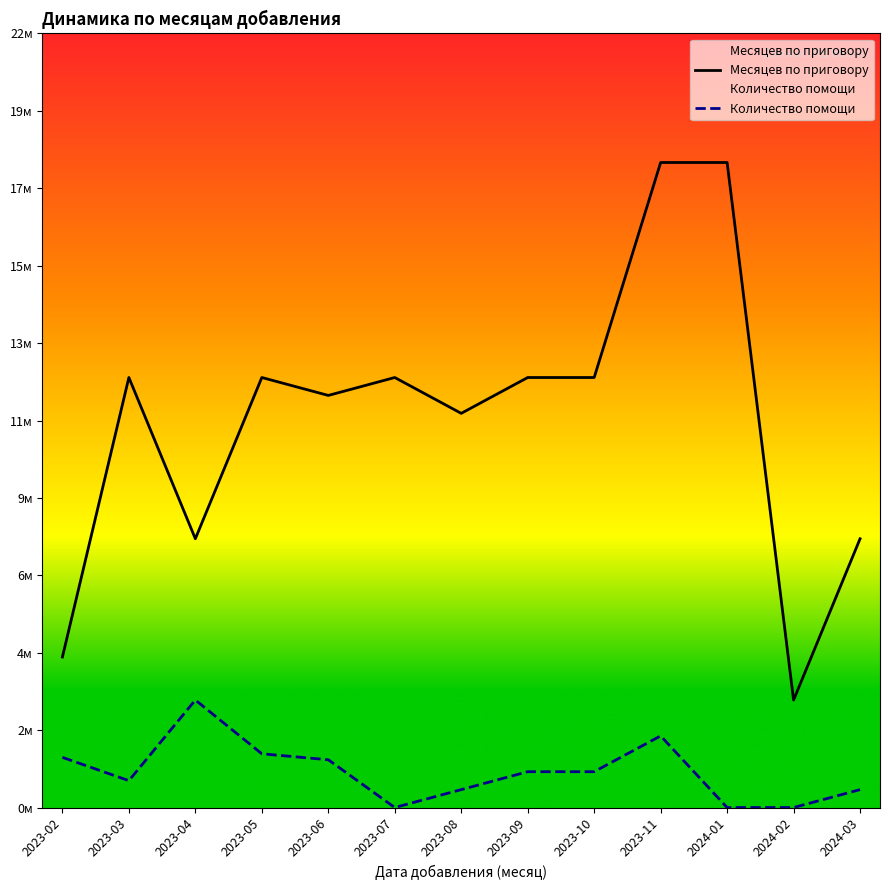

How many values in Количество помощи are above zero?

10